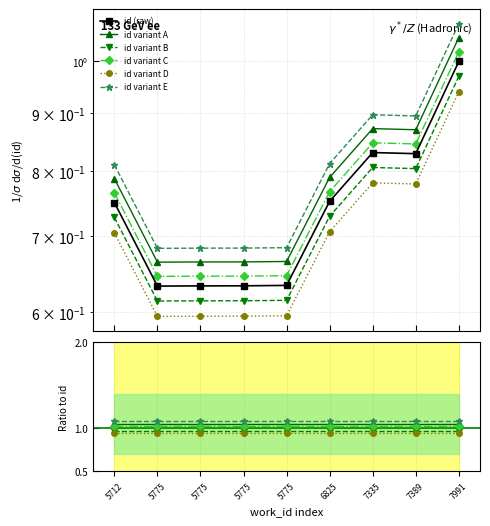

Which category has the highest value across all series?

7991